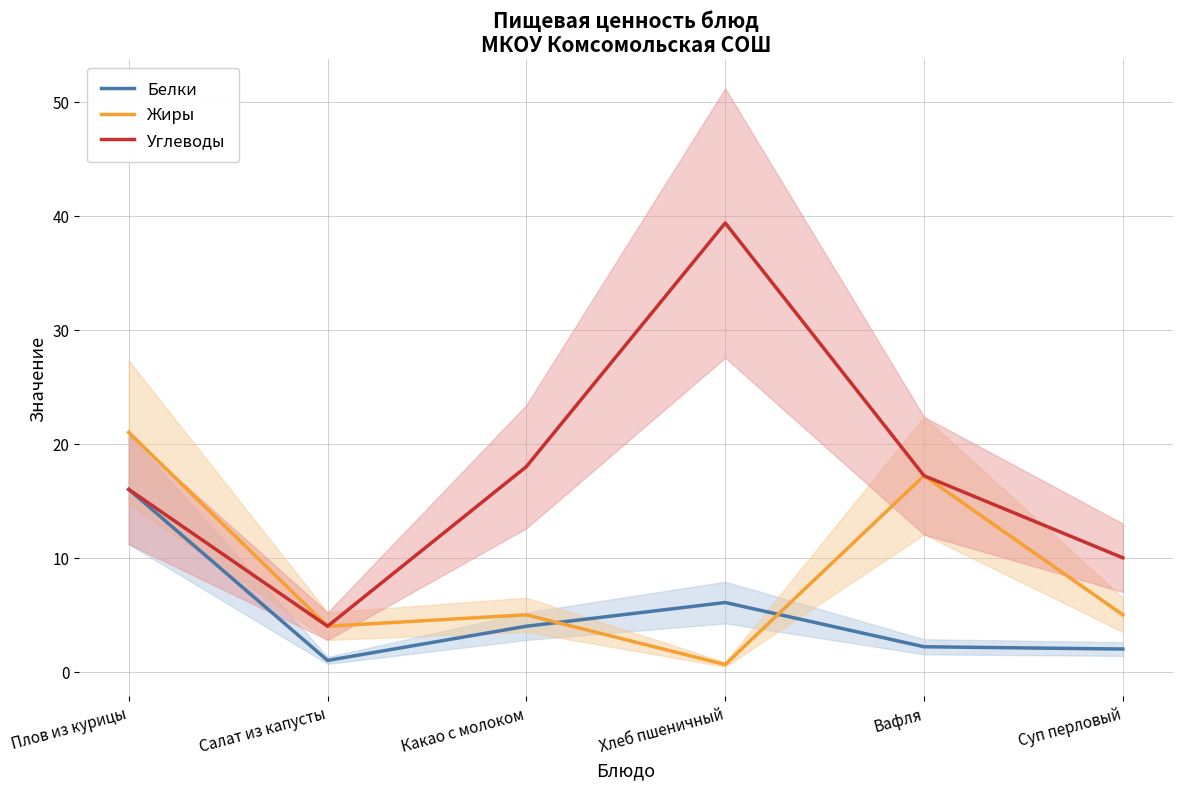

True or false: Жиры has more than 0 interior local peaks.

True